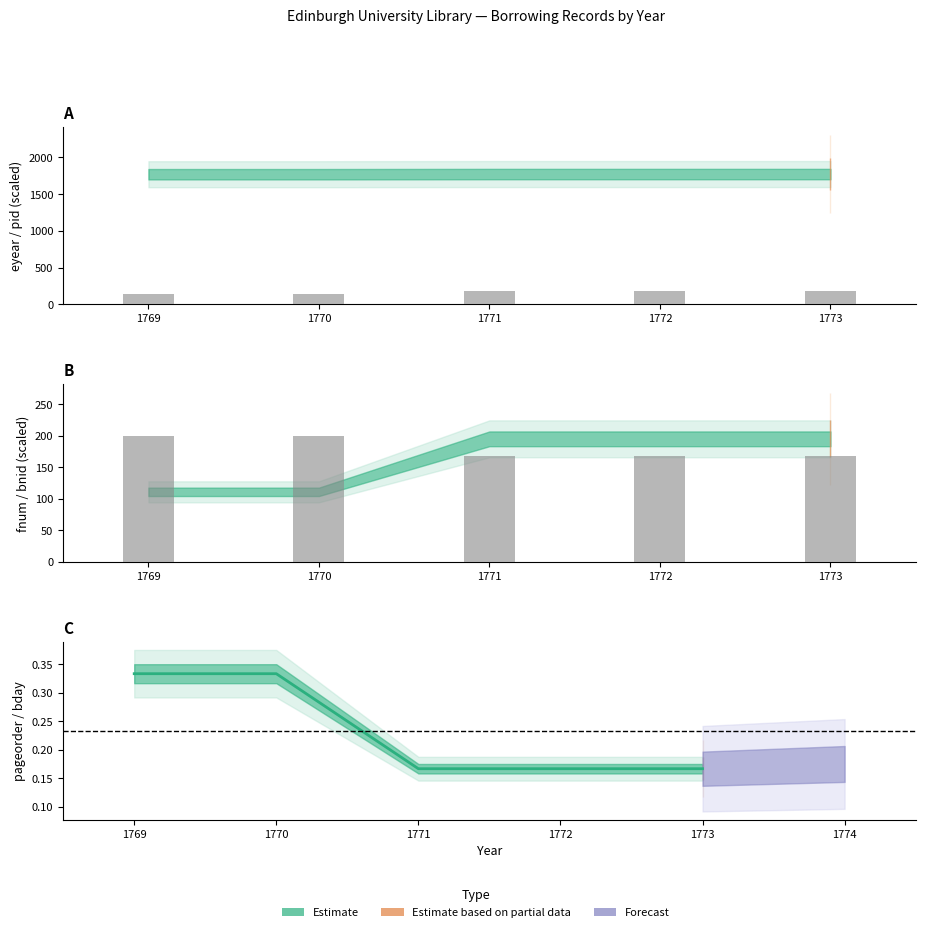

Does the chart contain any negative values?

No